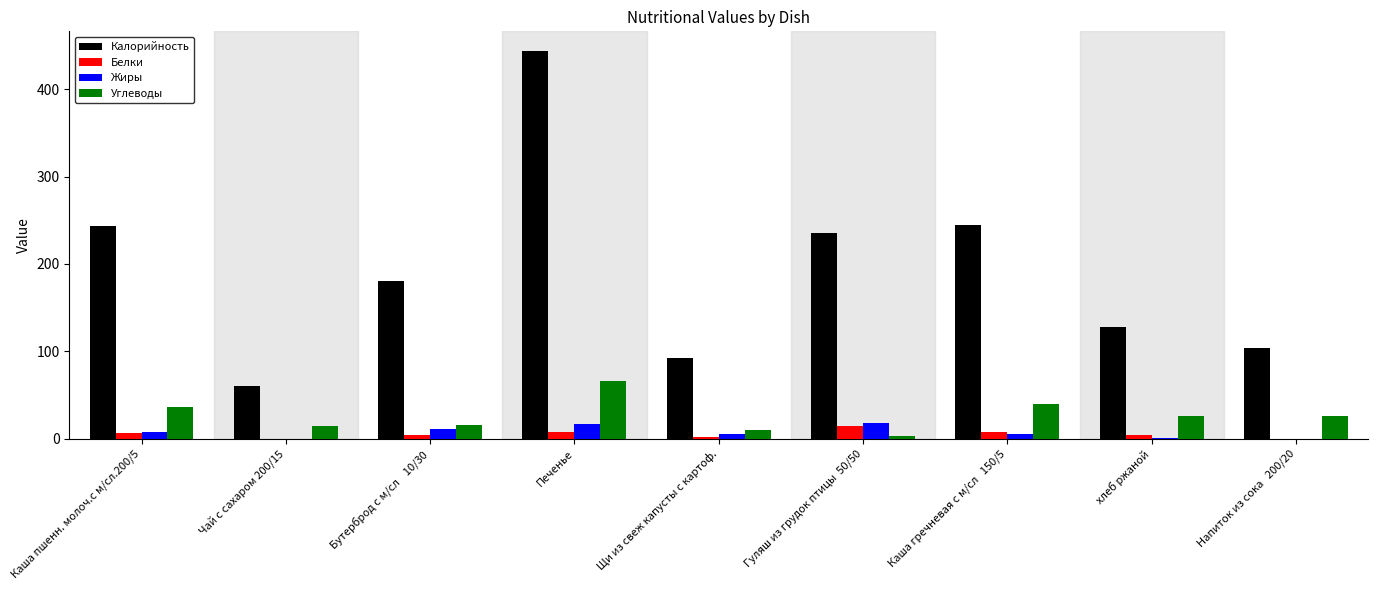

What is the highest value of the Калорийность series?

444.0